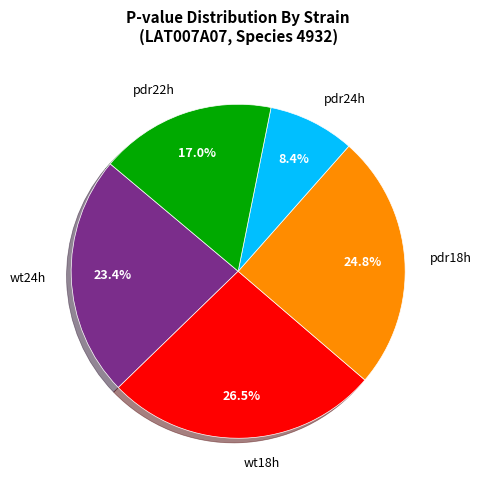

Which has a higher value, wt18h or wt24h?

wt18h